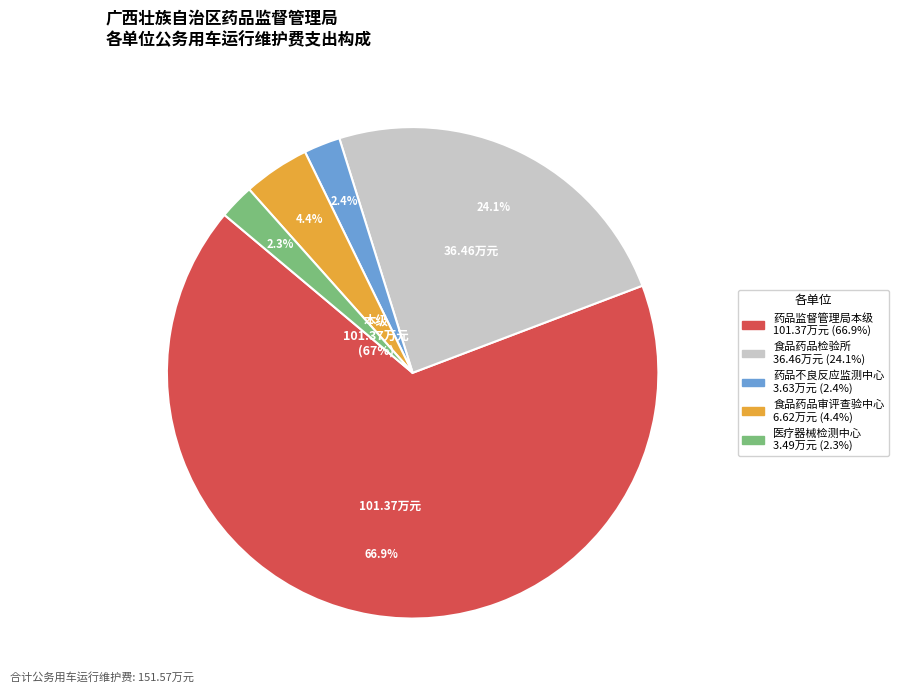

The 广西壮族自治区药品不良反应监测中心 slice represents 2% of the pie. True or false?

True